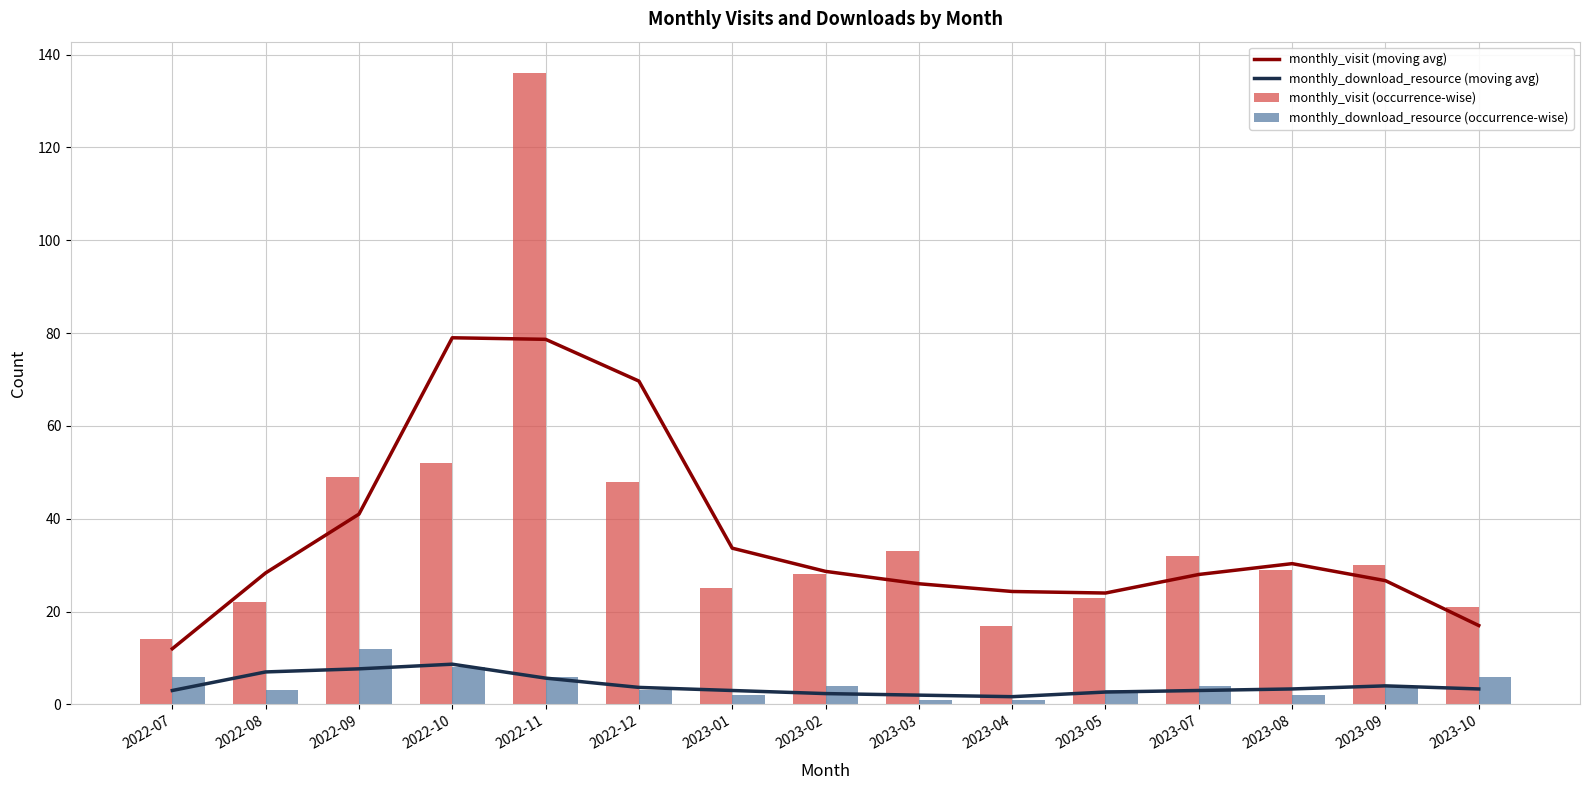

What is the spread (max minus min) of values at 2023-10?

17.7